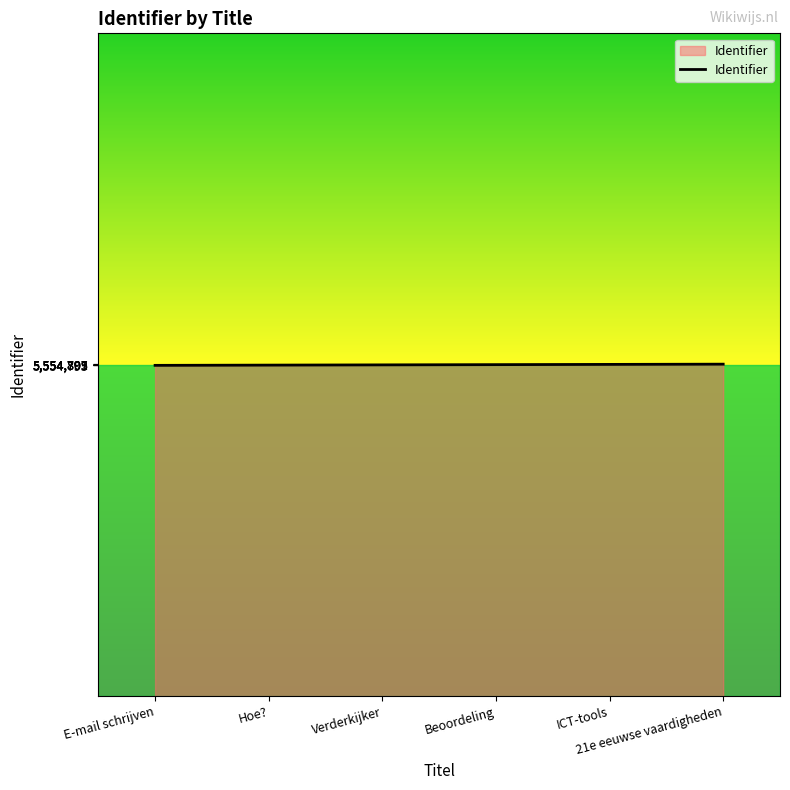

What is the average value?

5554800